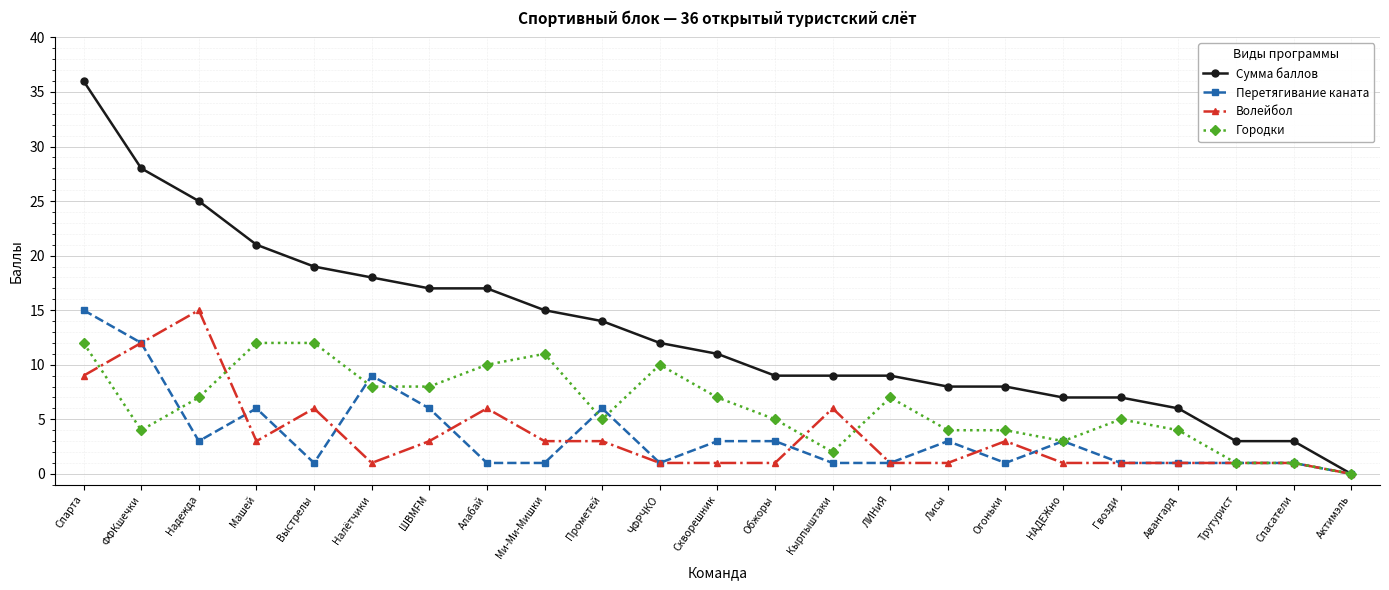

What is the value of the Волейбол point at the 12th from the left?

1